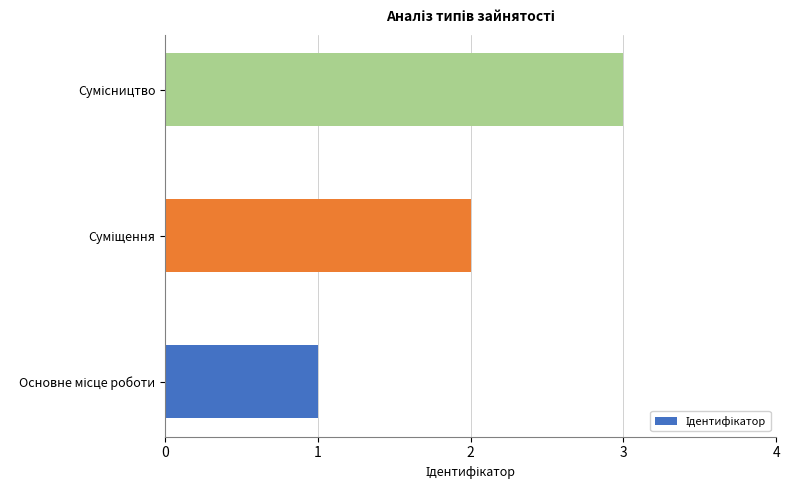

What is the maximum value shown in the chart?

3